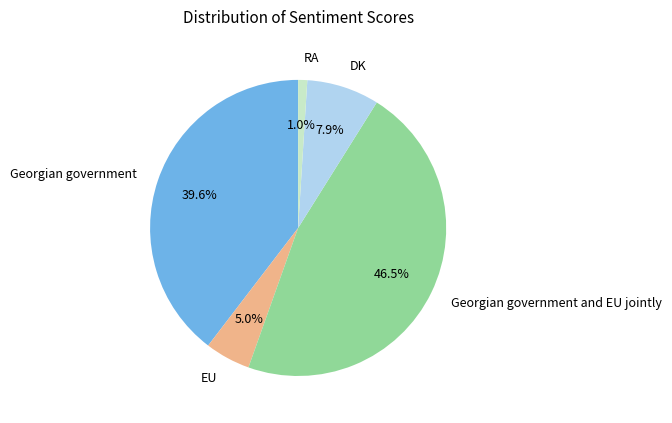

Which has a higher value, Georgian government or Georgian government and EU jointly?

Georgian government and EU jointly